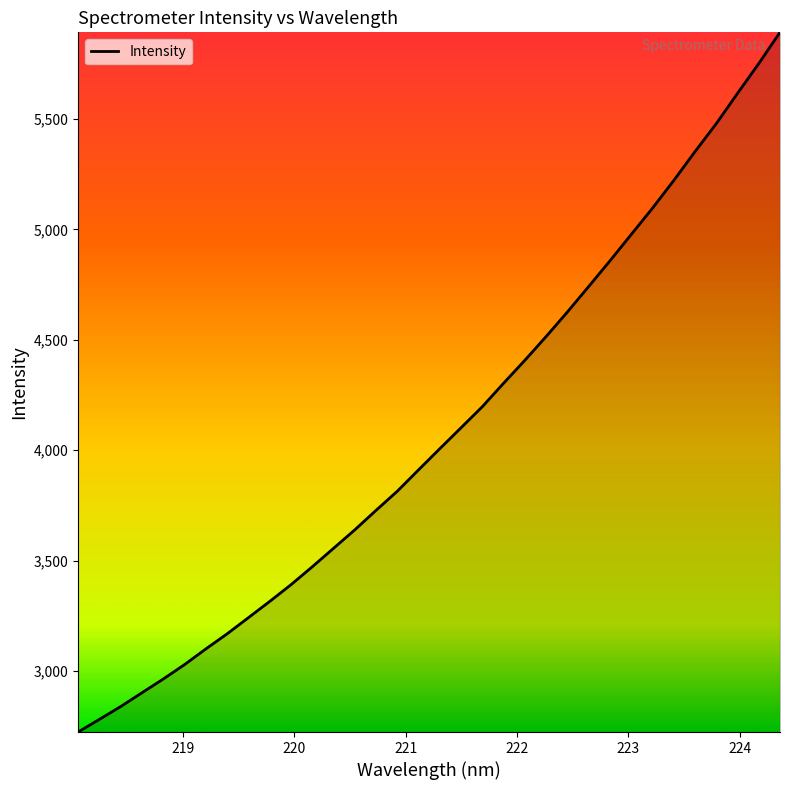

What is the smallest value displayed?

2724.0